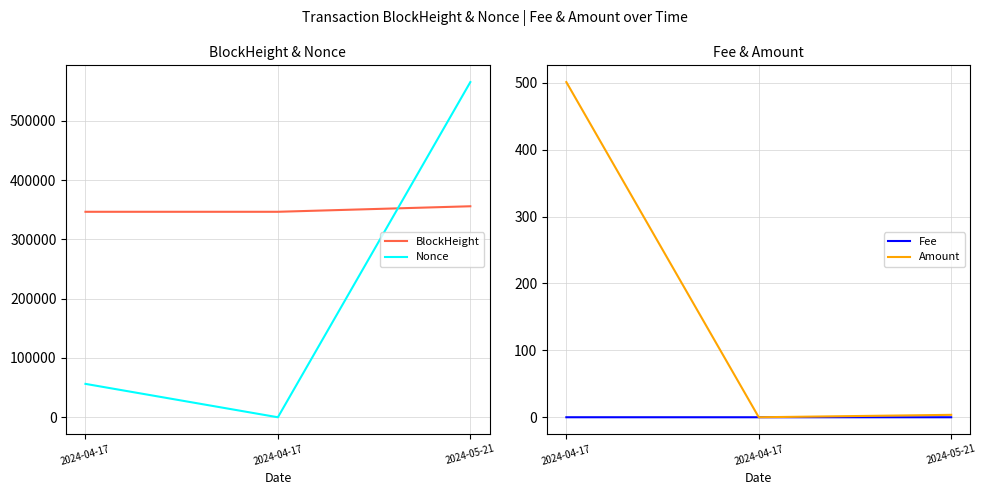

The Nonce series shows 565444.0 at 2024-05-21. True or false?

True